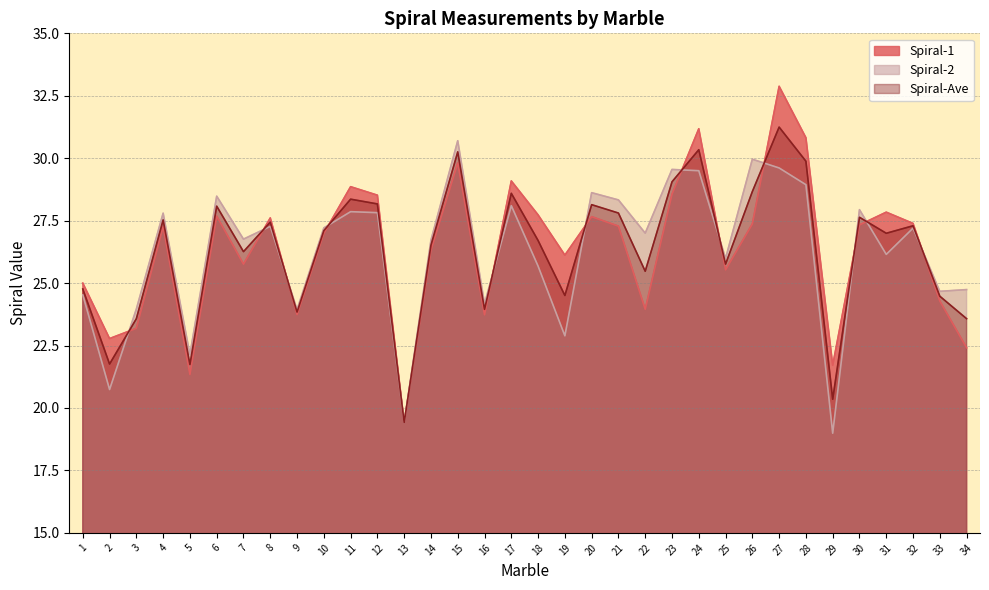

How many interior local peaks does the Spiral-1 series have?

10